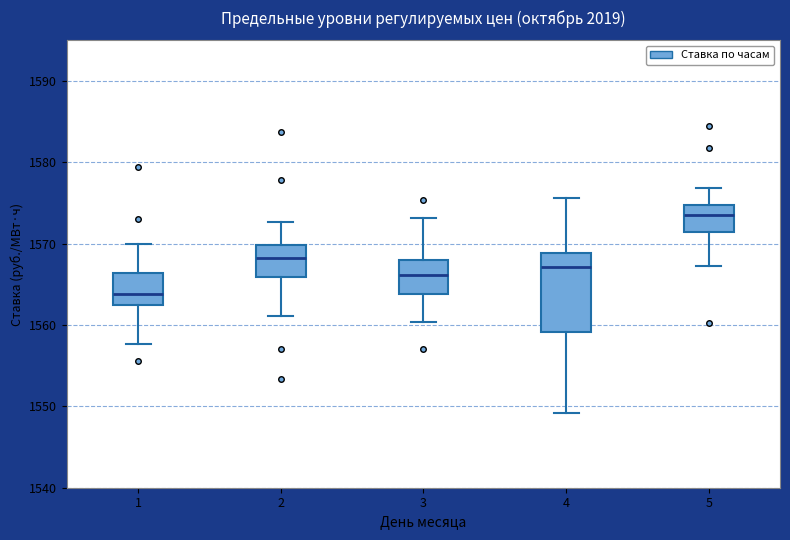

Reading left to right, read every box against the y-axis: the position of its median line, the range the box covers, and the ends of its whiskers. The values are not printed on the chart, so give them approximately, as read against the axis.

1: median 1564, box 1562 to 1566, whiskers 1558 to 1570
2: median 1568, box 1566 to 1570, whiskers 1561 to 1573
3: median 1566, box 1564 to 1568, whiskers 1560 to 1573
4: median 1567, box 1559 to 1569, whiskers 1549 to 1576
5: median 1574, box 1571 to 1575, whiskers 1567 to 1577